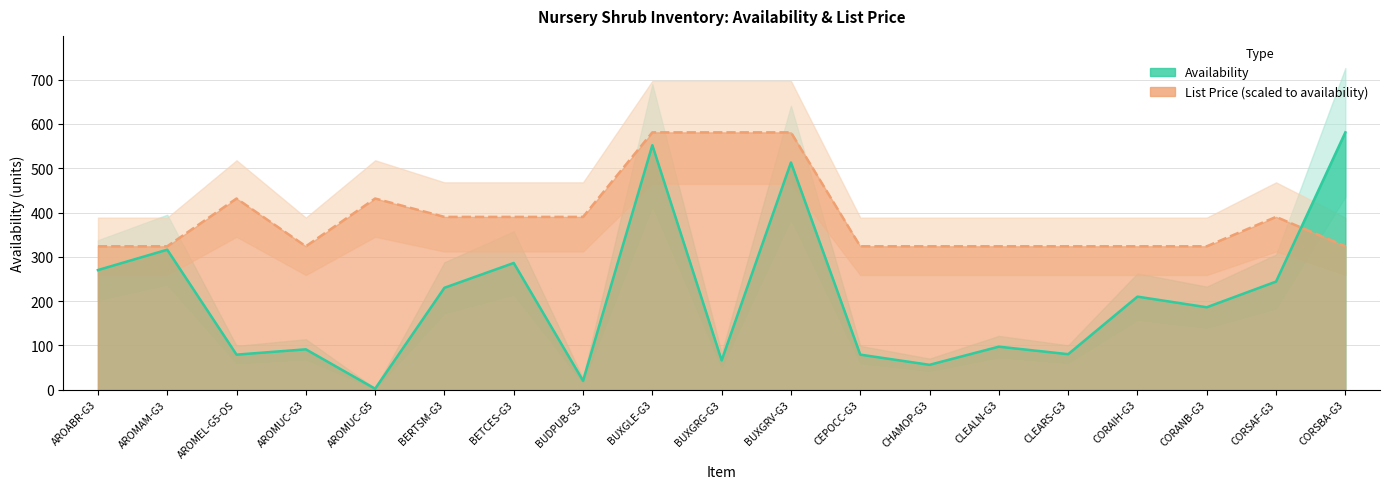

Reading left to right, extract all data points from this chart.

Availability: AROABR-G3=270.0	AROMAM-G3=316.0	AROMEL-G5-OS=79.0	AROMUC-G3=91.0	AROMUC-G5=2.0	BERTSM-G3=230.0	BETCES-G3=286.0	BUDPUB-G3=20.0	BUXGLE-G3=552.0	BUXGRG-G3=66.0	BUXGRV-G3=513.0	CEPOCC-G3=79.0	CHAMOP-G3=56.0	CLEALN-G3=97.0	CLEARS-G3=80.0	CORAIH-G3=210.0	CORANB-G3=186.0	CORSAF-G3=244.0	CORSBA-G3=581.0
List Price: AROABR-G3=323.7	AROMAM-G3=323.7	AROMEL-G5-OS=431.6	AROMUC-G3=323.7	AROMUC-G5=431.6	BERTSM-G3=390.1	BETCES-G3=390.1	BUDPUB-G3=390.1	BUXGLE-G3=581.0	BUXGRG-G3=581.0	BUXGRV-G3=581.0	CEPOCC-G3=323.7	CHAMOP-G3=323.7	CLEALN-G3=323.7	CLEARS-G3=323.7	CORAIH-G3=323.7	CORANB-G3=323.7	CORSAF-G3=390.1	CORSBA-G3=323.7